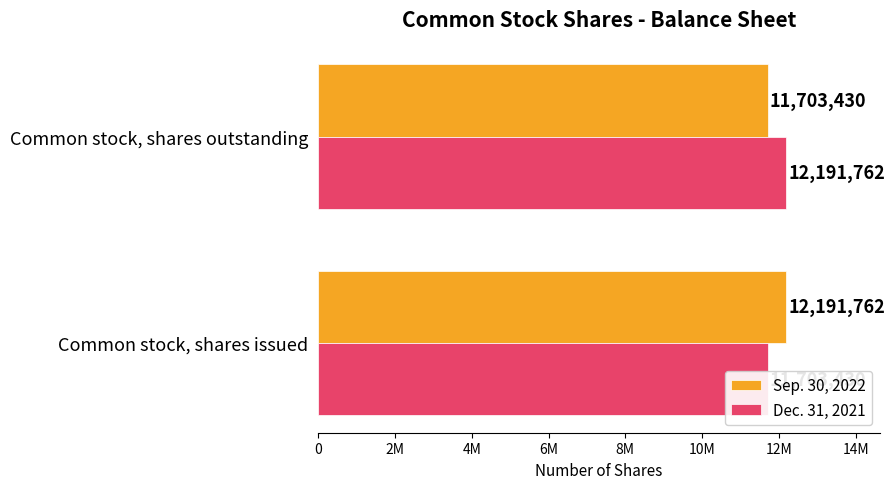

How many data points in Sep. 30, 2022 are less than 12191762?

1